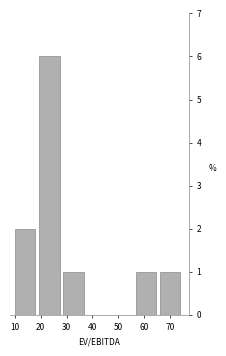

Over which range of the x-axis is the bar tallest?

19 to 29